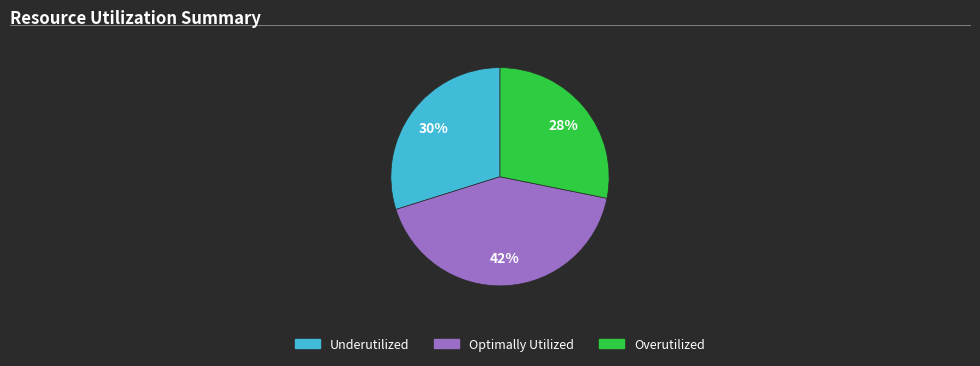

Between Overutilized and Optimally Utilized, which is larger?

Optimally Utilized